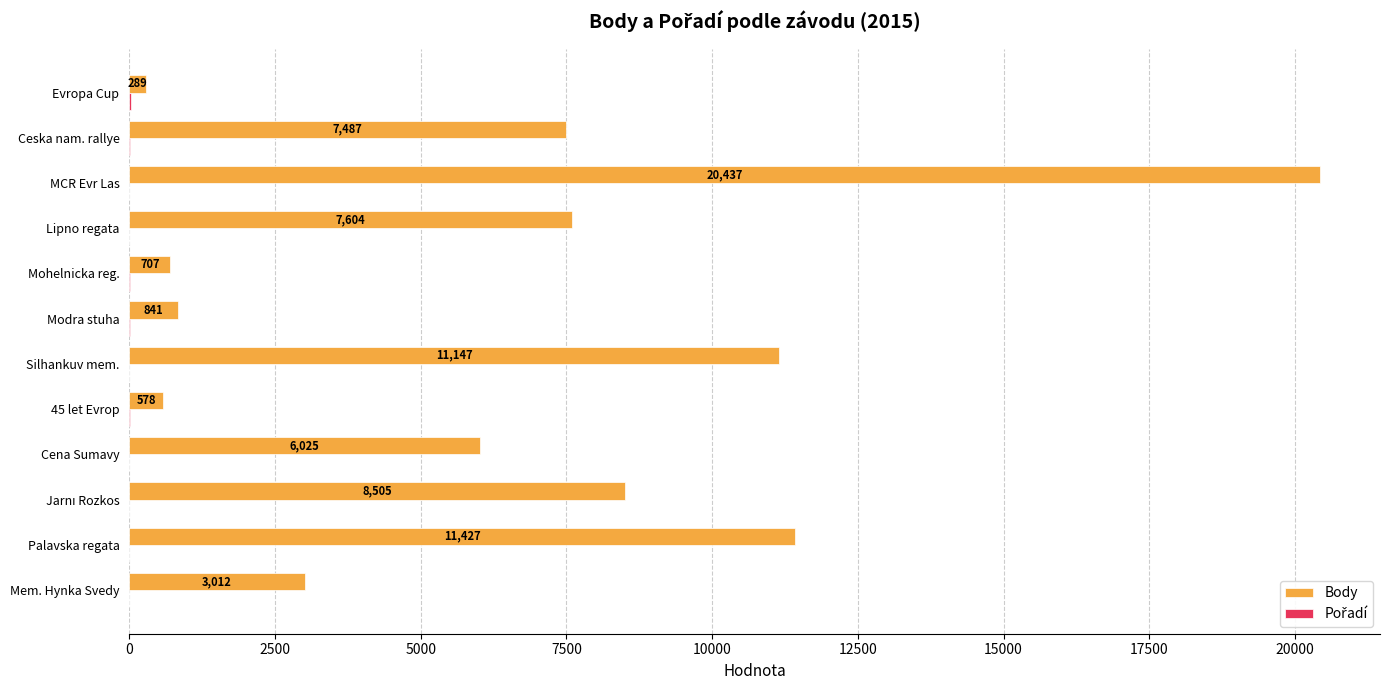

At which category is the sum across all series the highest?

MCR Evr Las